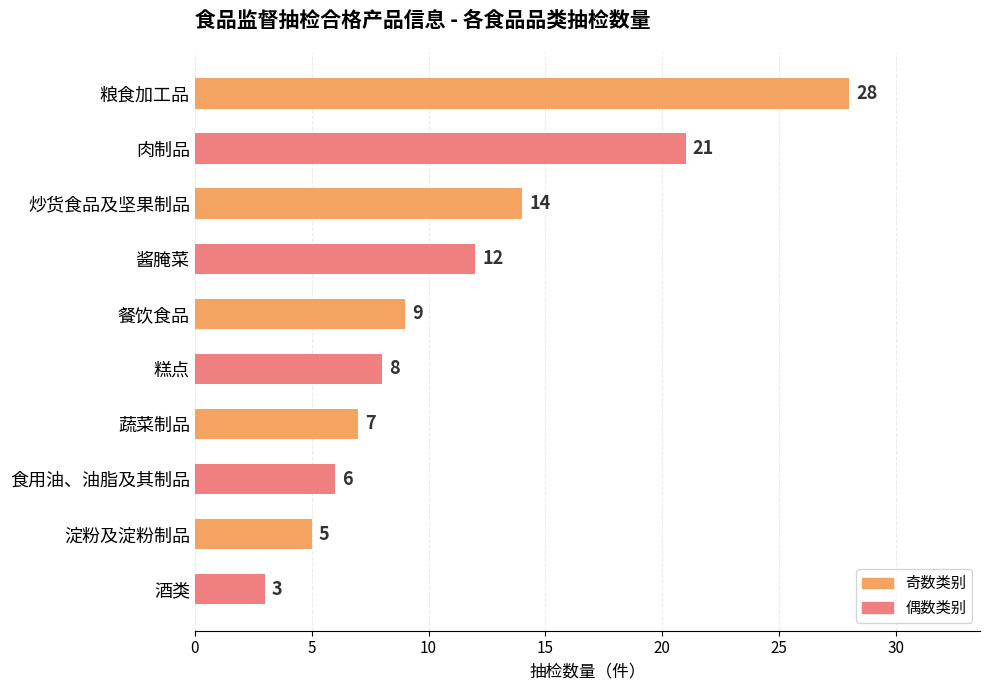

True or false: the data shows 13 at 餐饮食品.

False